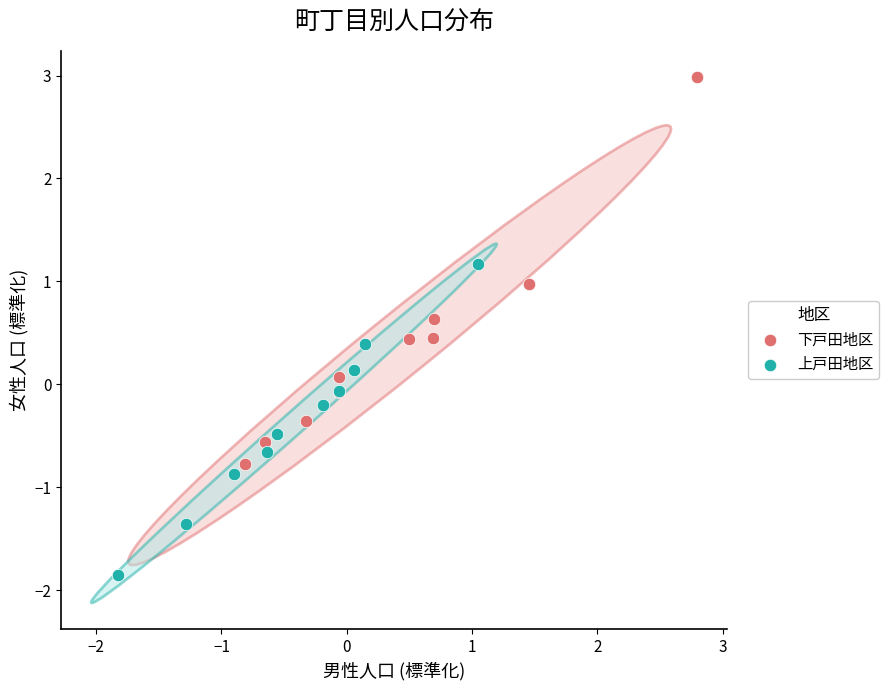

Which series has the widest spread of Y values?

下戸田地区